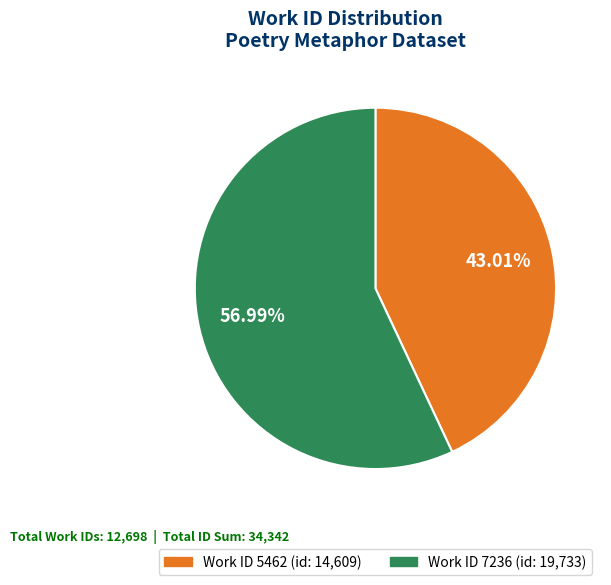

What percentage is the Work ID 5462 slice, to the nearest percent?

43%